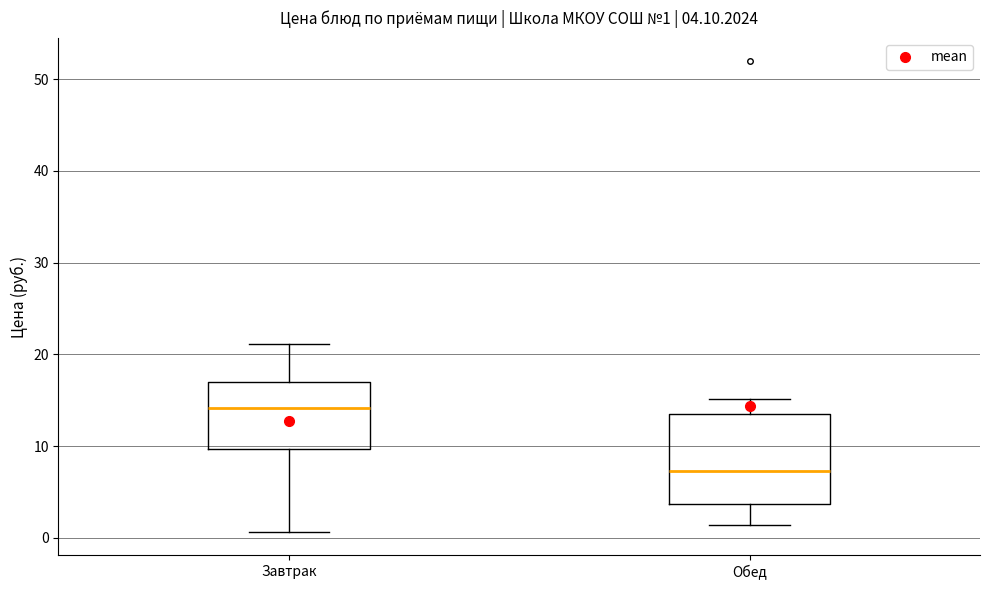

Which box's median line is the lowest?

Обед